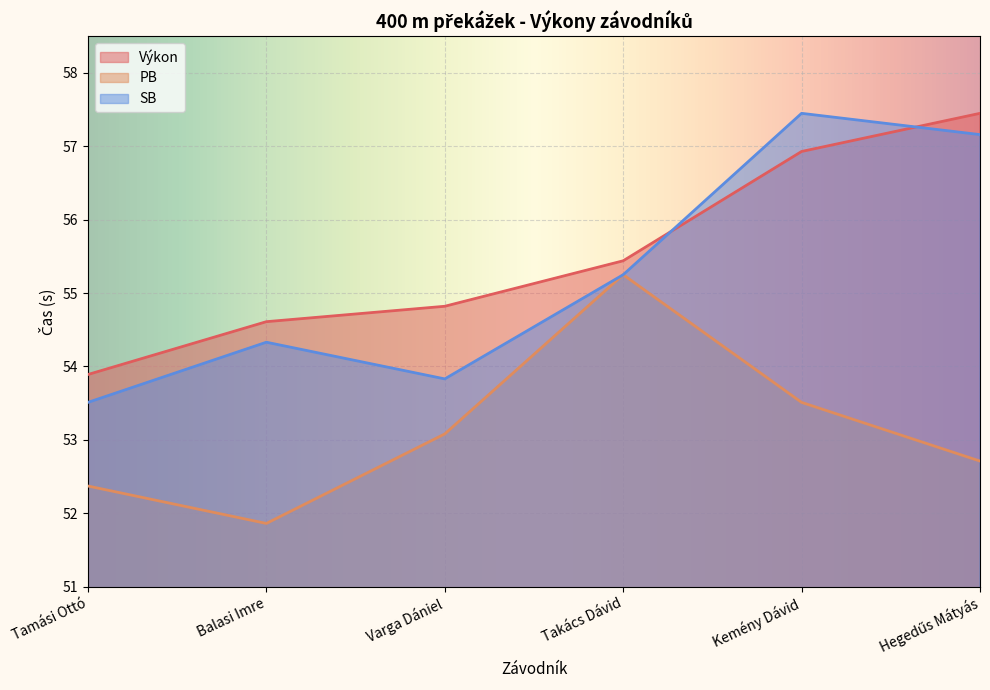

Which category has the highest value in the SB series?

Kemény Dávid